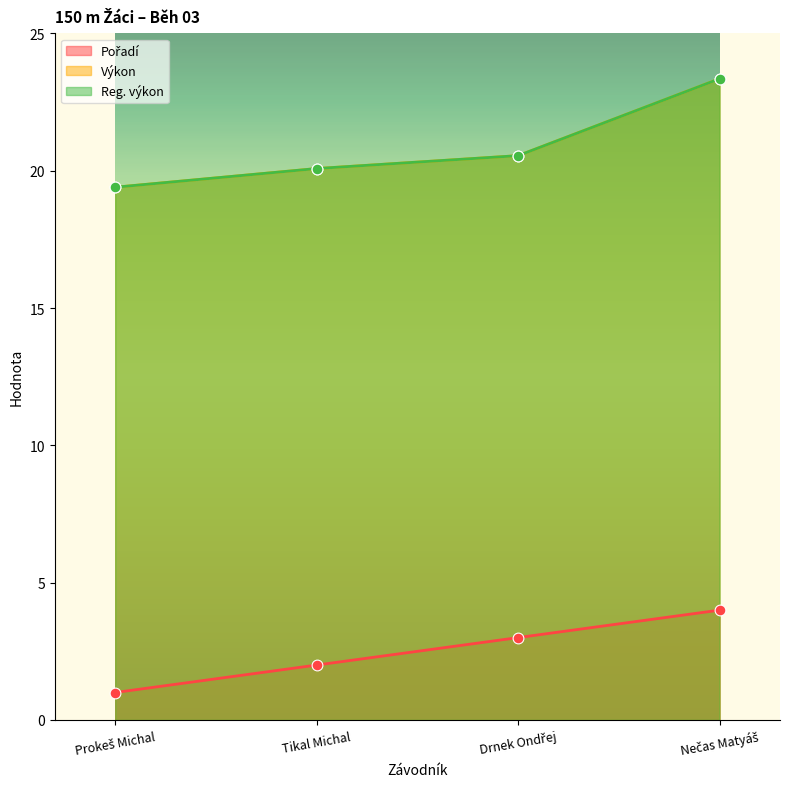

Which series reaches the minimum Y coordinate?

Pořadí